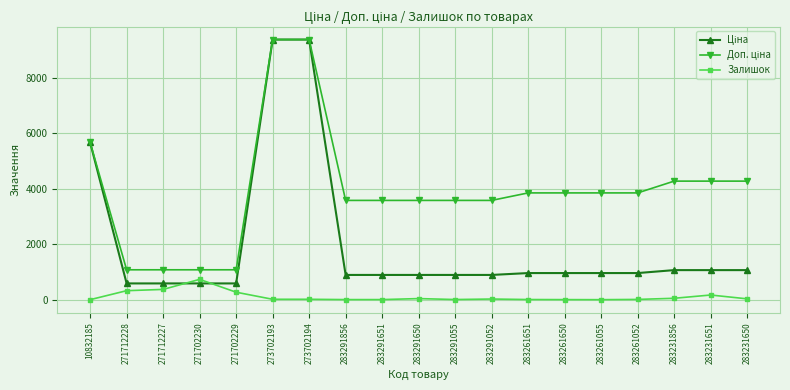

Is it true that Залишок equals 273.0 at 271702229?

True